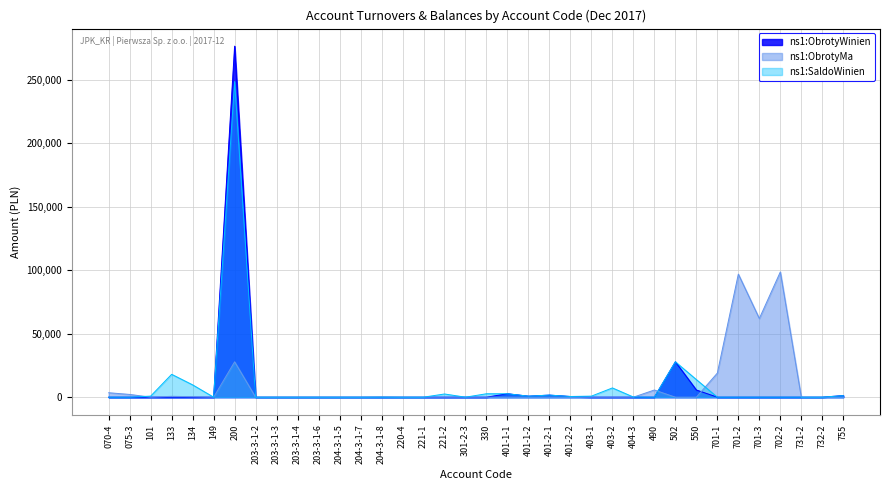

Which category has the lowest value across all series?

070-4